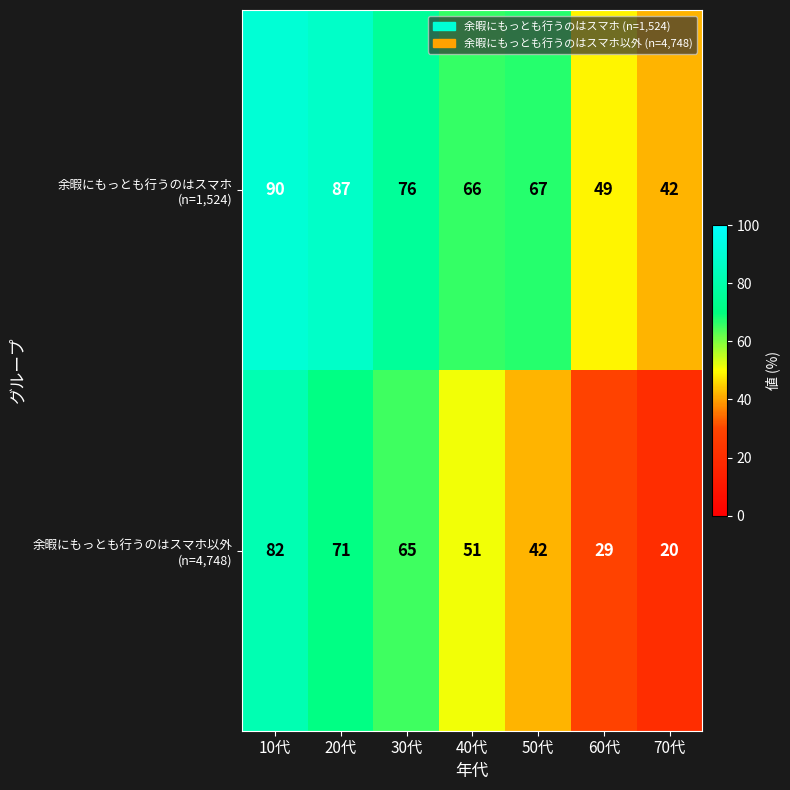

What is the spread (max minus min) of values at 30代?

11